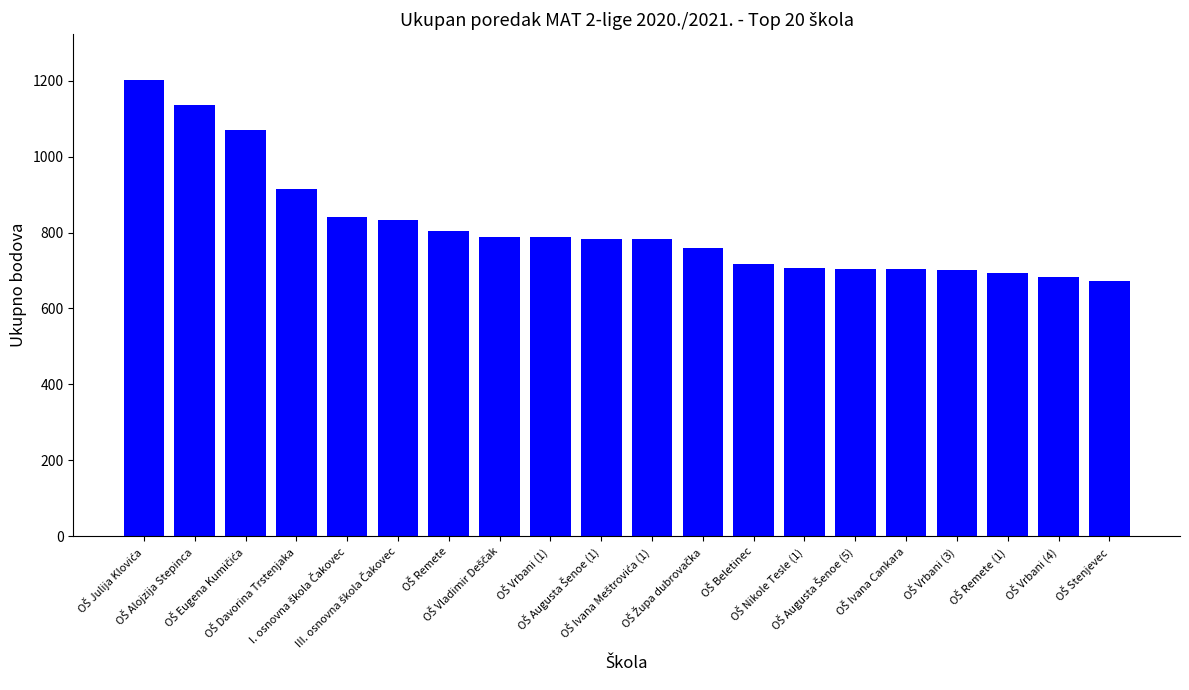

What is the greatest value displayed?

1202